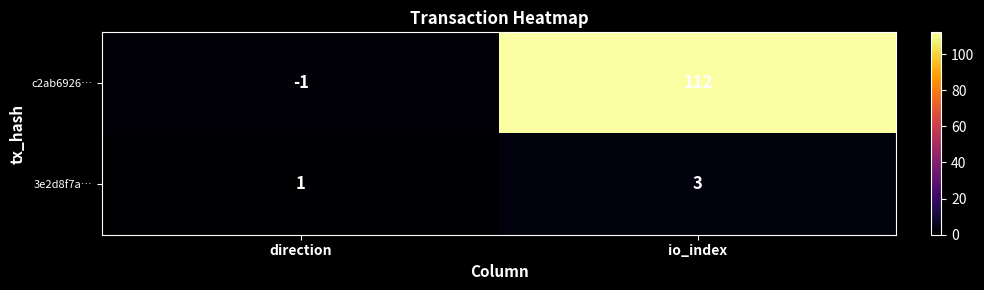

True or false: 3e2d8f7a… has a value of 4 at io_index.

False